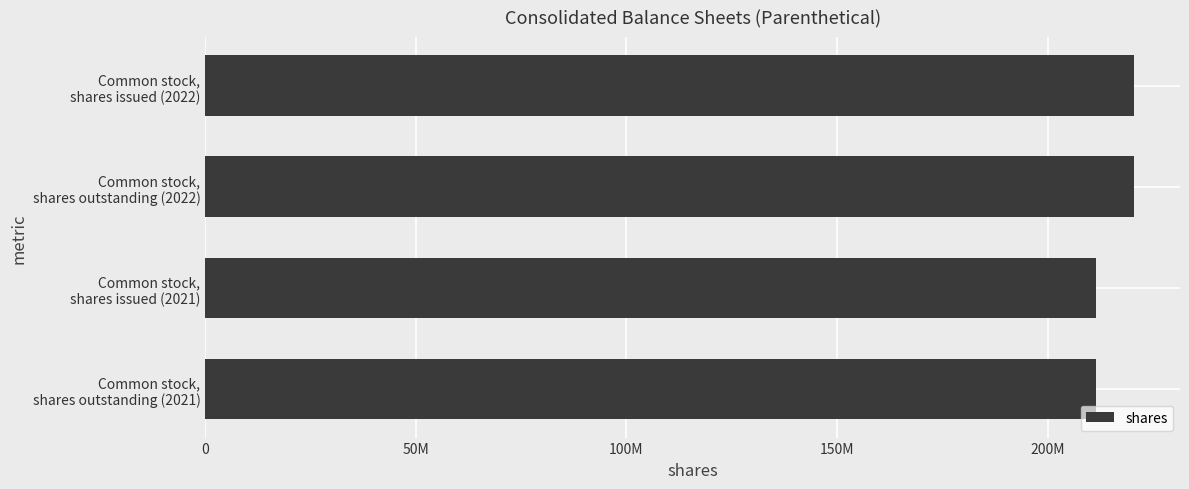

What is the minimum value shown in the chart?

211381000